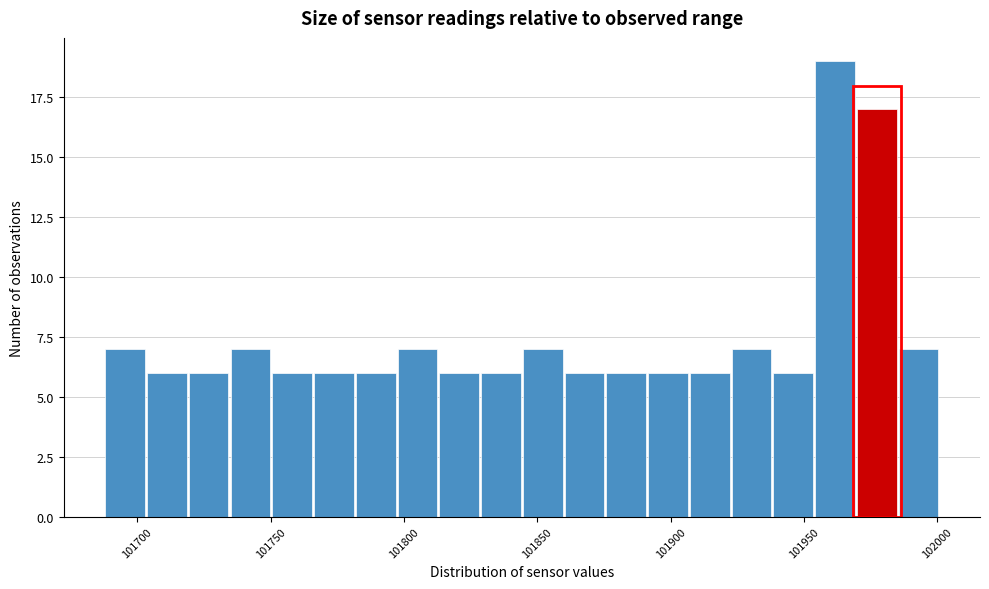

Read against the x-axis, roughly where is the centre of the tallest bar?

101960